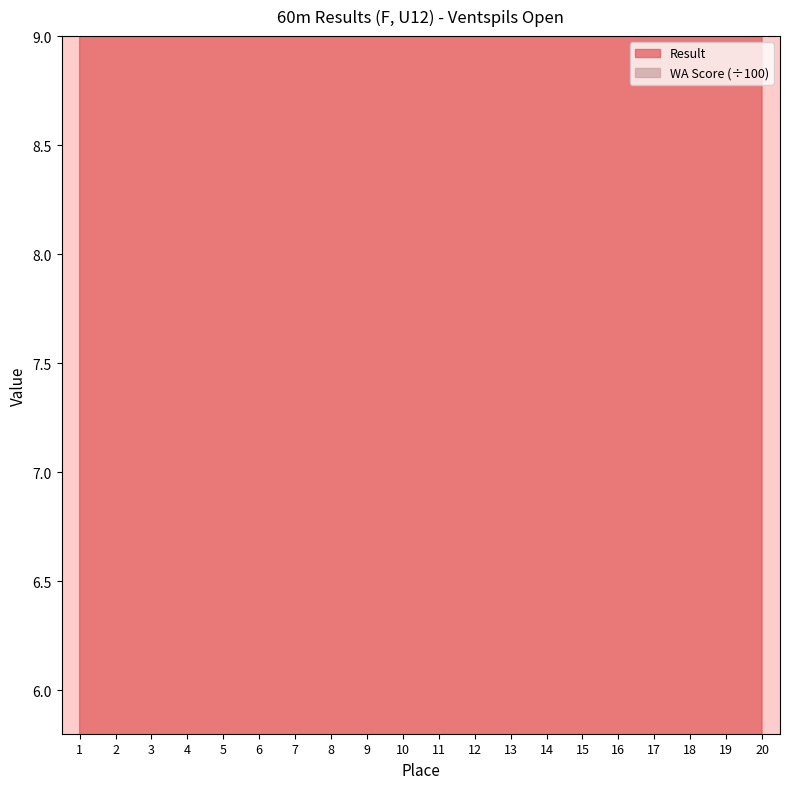

What are all the series names shown in the legend?

Result, WA Score